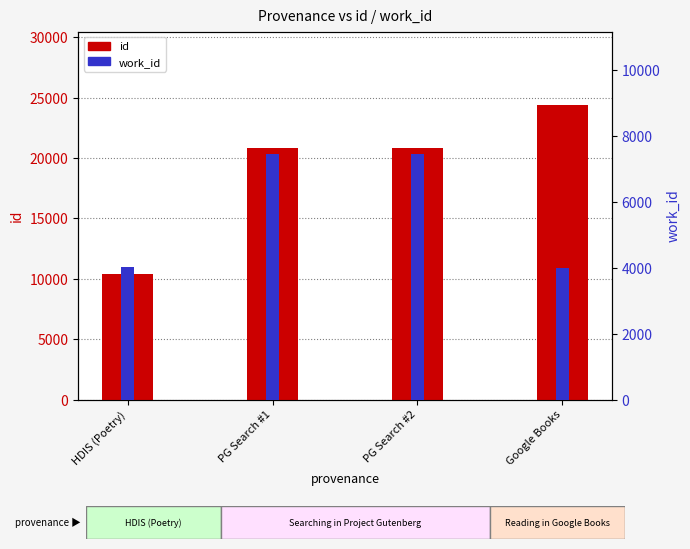

Reading left to right, list all the values displayed in this chart.

id: 10432	20835	20836	24371
work_id: 4027	7447	7447	3986